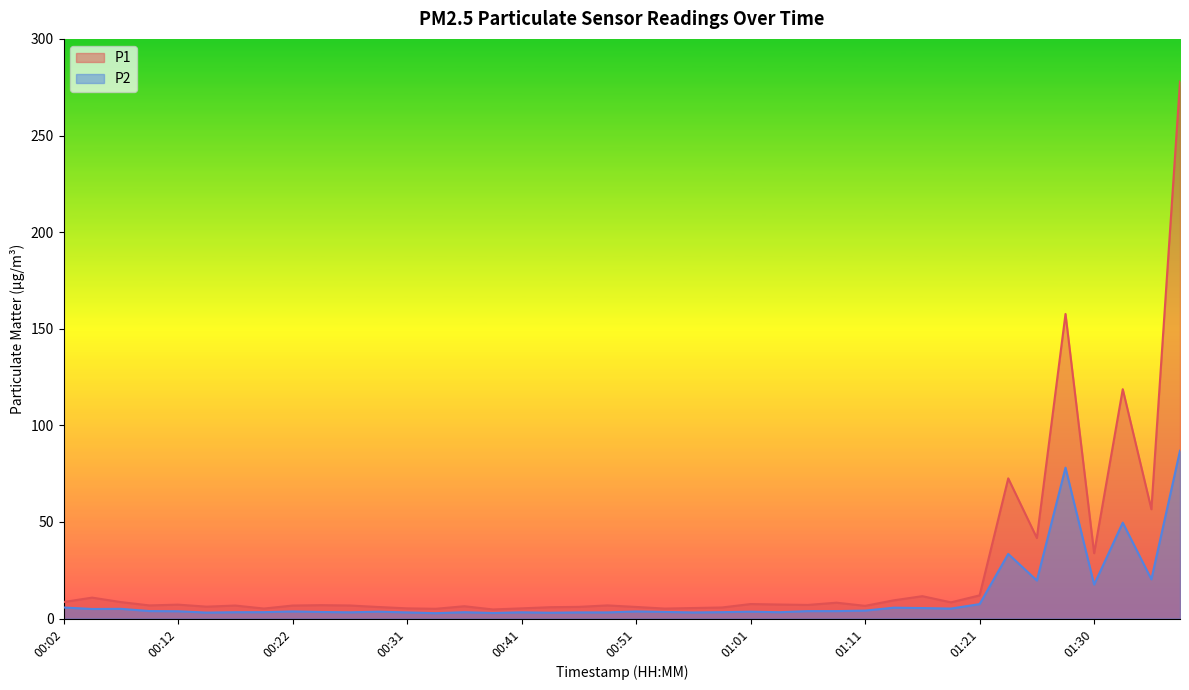

True or false: P1 and P2 intersect in this chart.

False